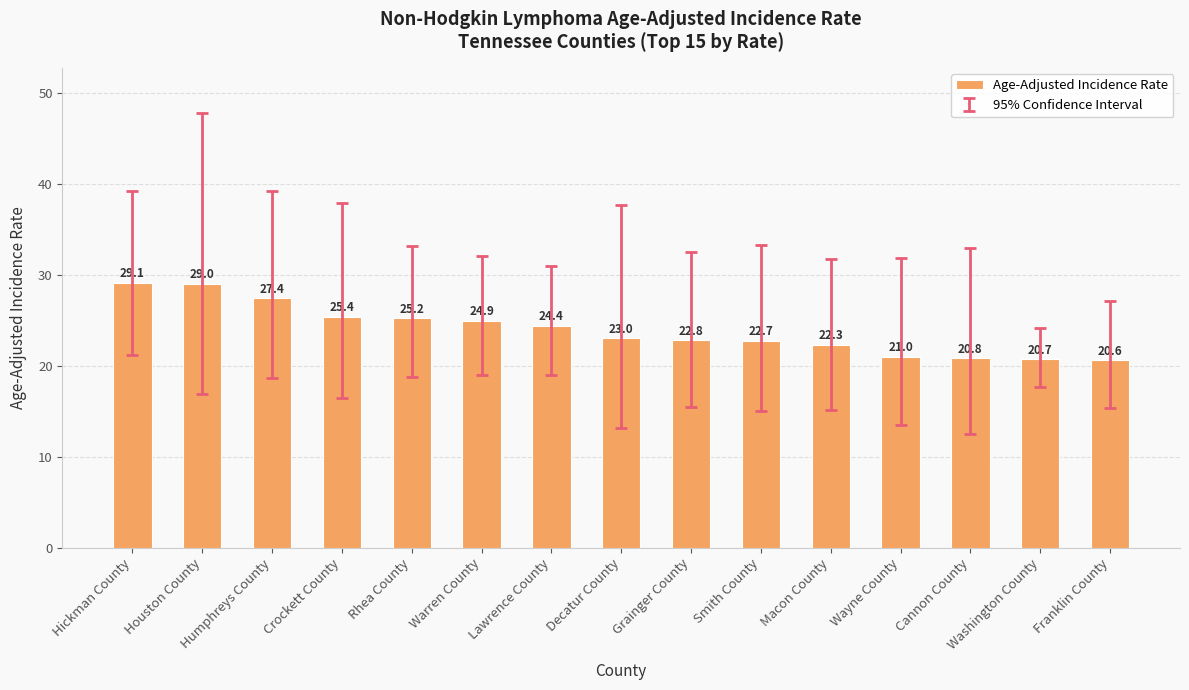

What is the difference between the values at Hickman County and Houston County?

0.1